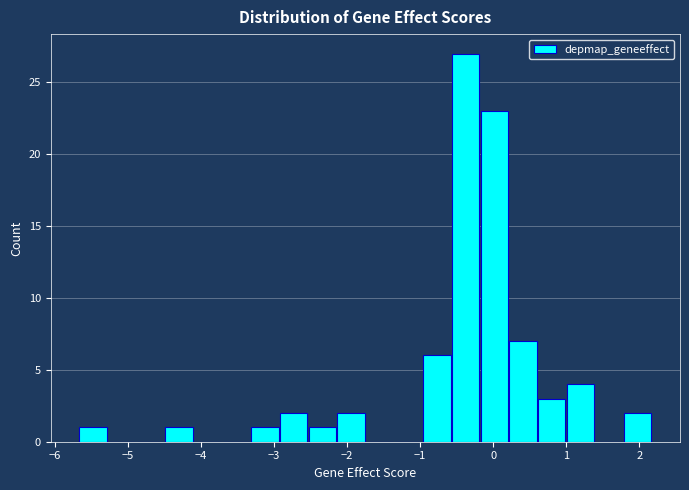

Around what value on the x-axis is the tallest bar? Give the approximate position of its centre, as read against the axis.

-0.4